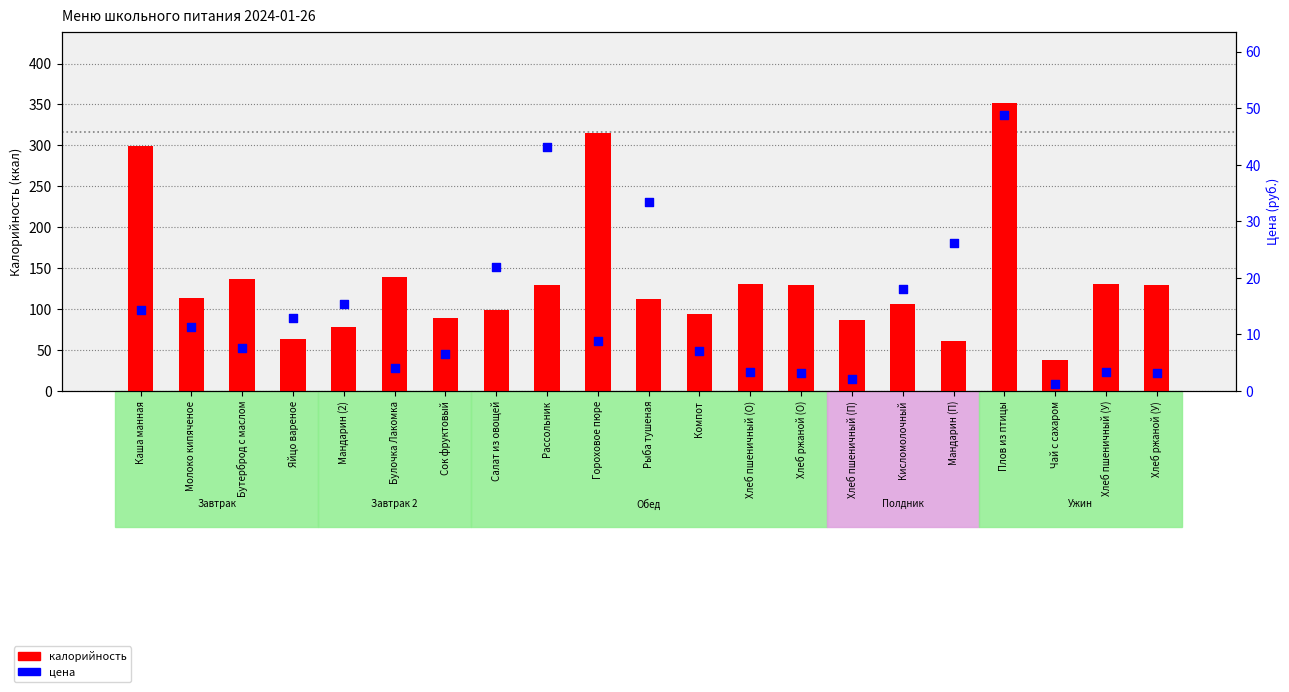

Which series has the largest total across all categories?

калорийность